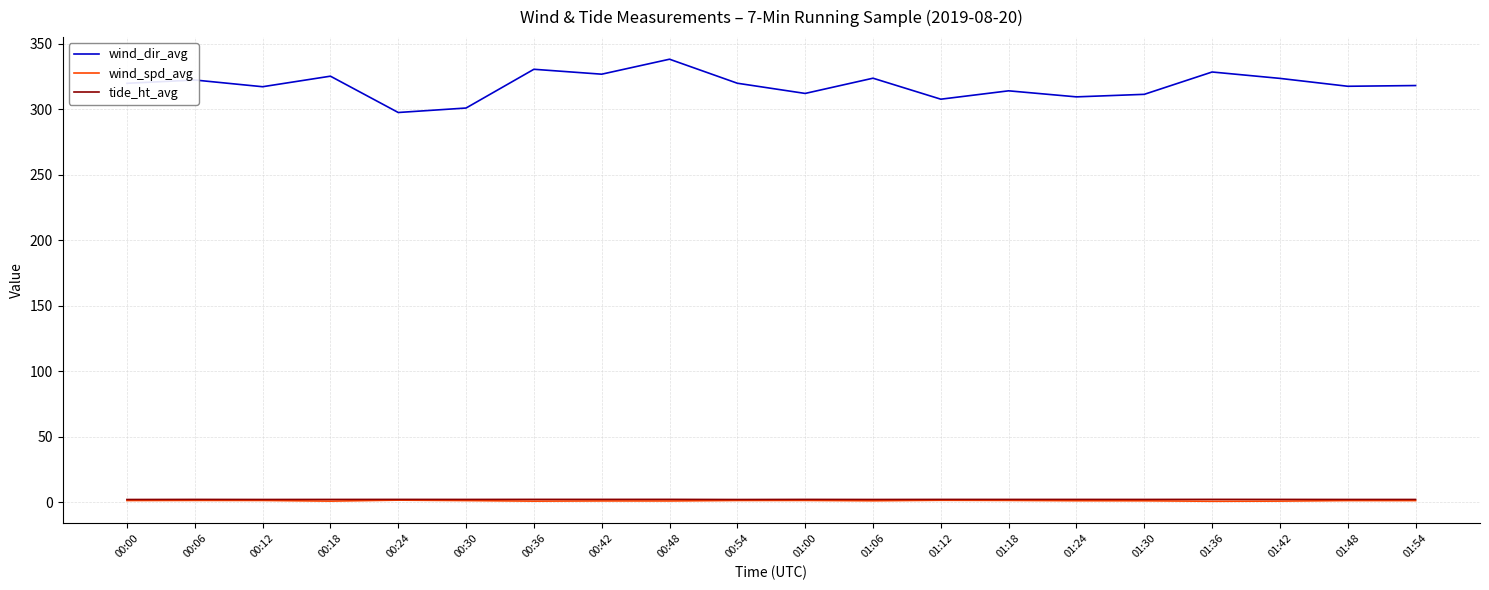

What is the spread (max minus min) of values at 01:24?

308.3